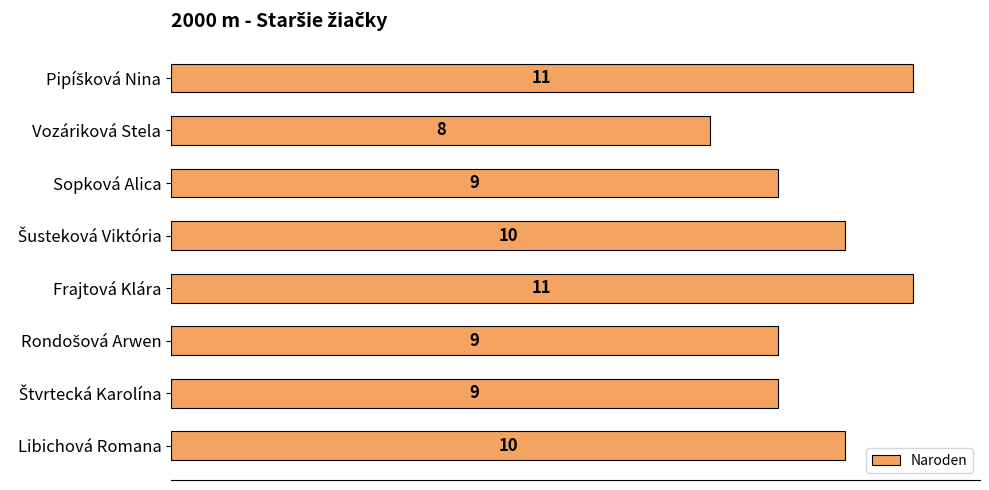

Which has a higher value, Vozáriková Stela or Frajtová Klára?

Frajtová Klára